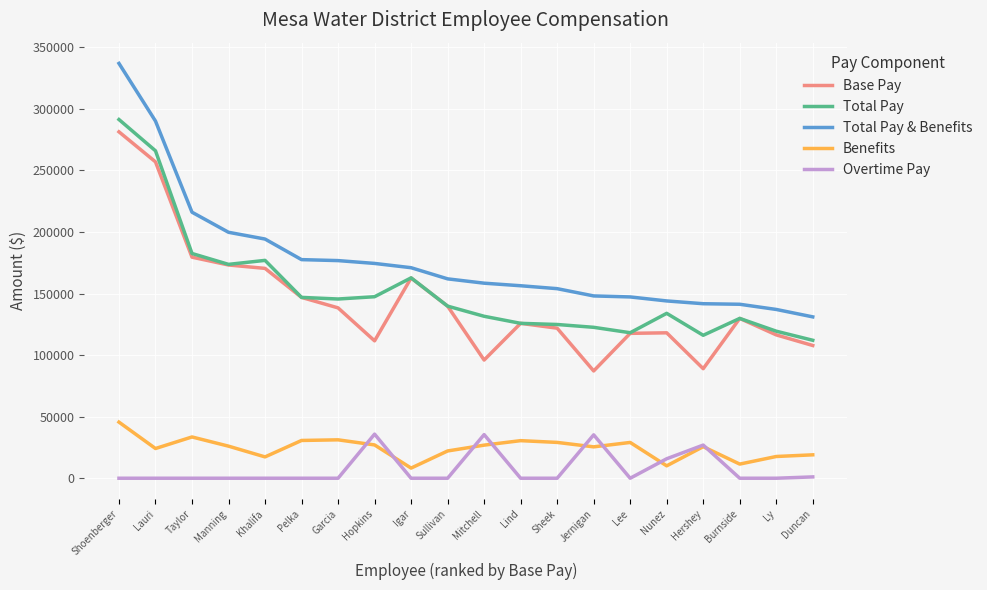

At which label does Total Pay & Benefits first exceed 161944?

Shoenberger